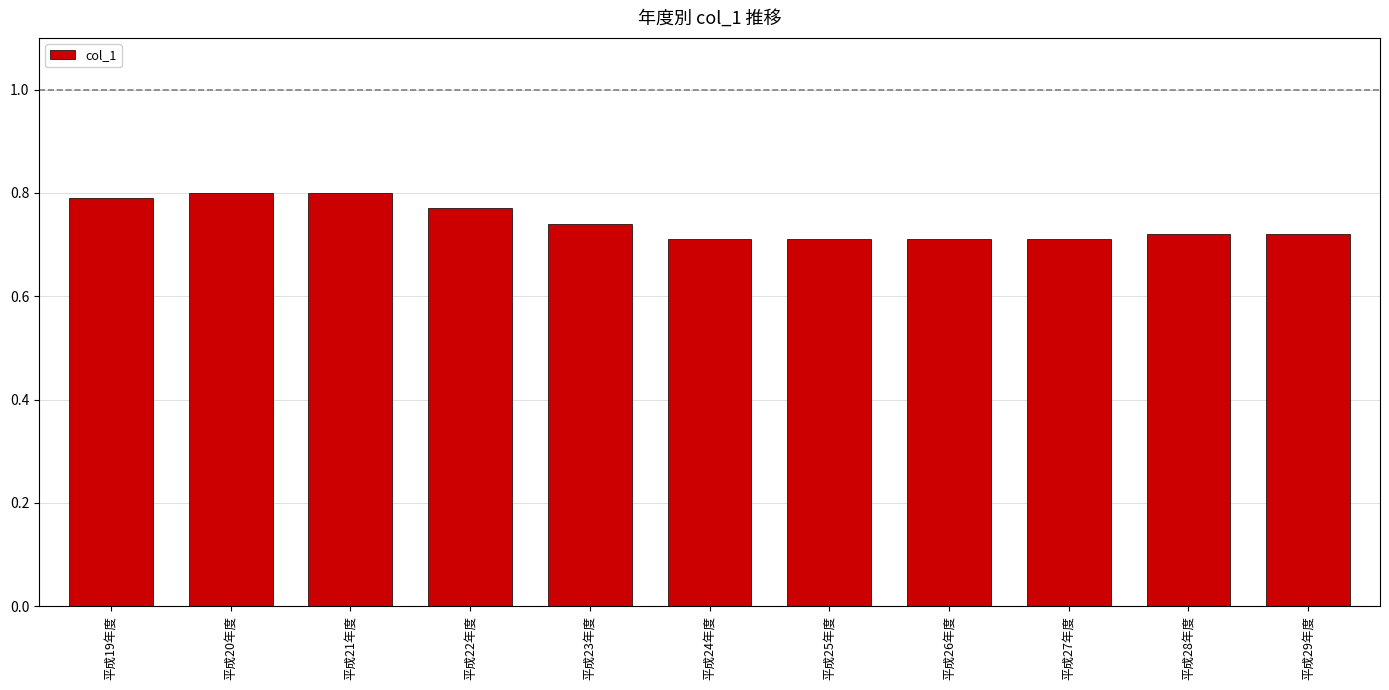

What is the difference between the maximum and second lowest values?

0.1